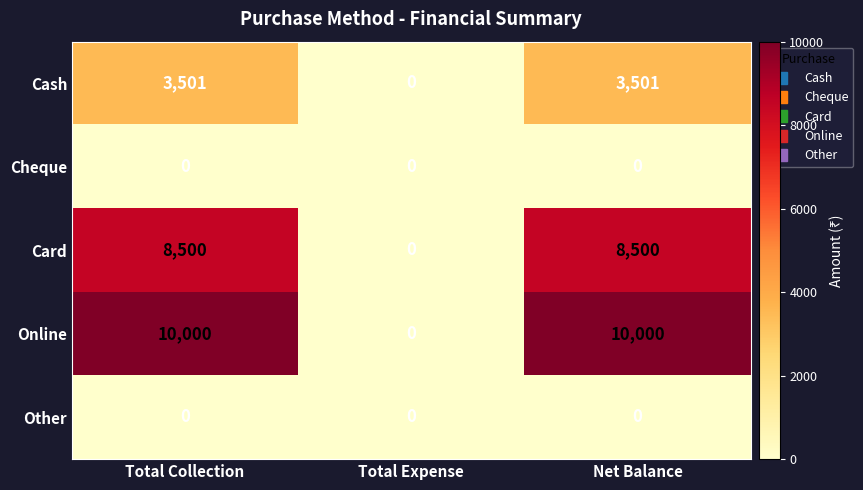

What is the maximum value shown in the chart?

10000